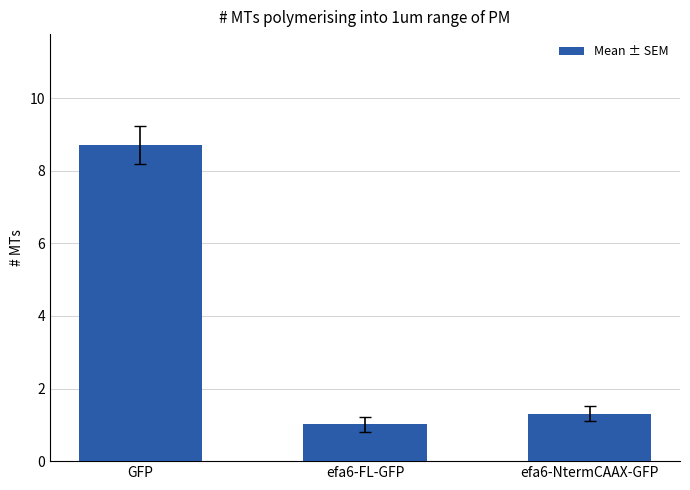

Which has a higher value, efa6-FL-GFP or efa6-NtermCAAX-GFP?

efa6-NtermCAAX-GFP